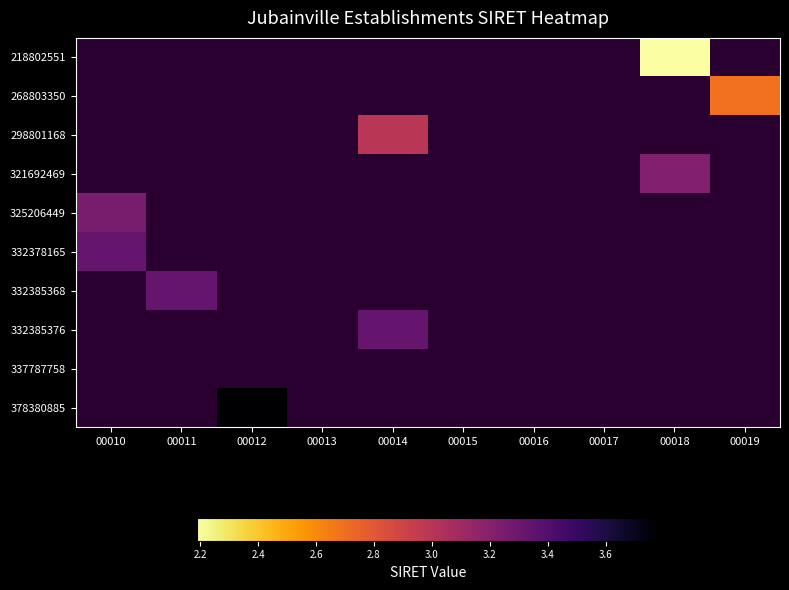

Is the value of 321692469 at 00016 greater than the value of 337787758 at 00013?

No